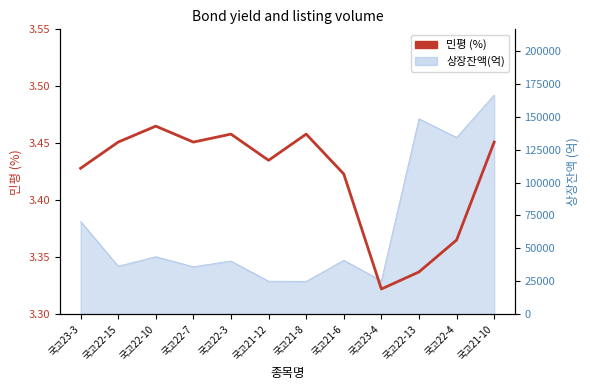

Approximately how many times larger is the value at 국고21-10 compared to 국고21-12?

1.0